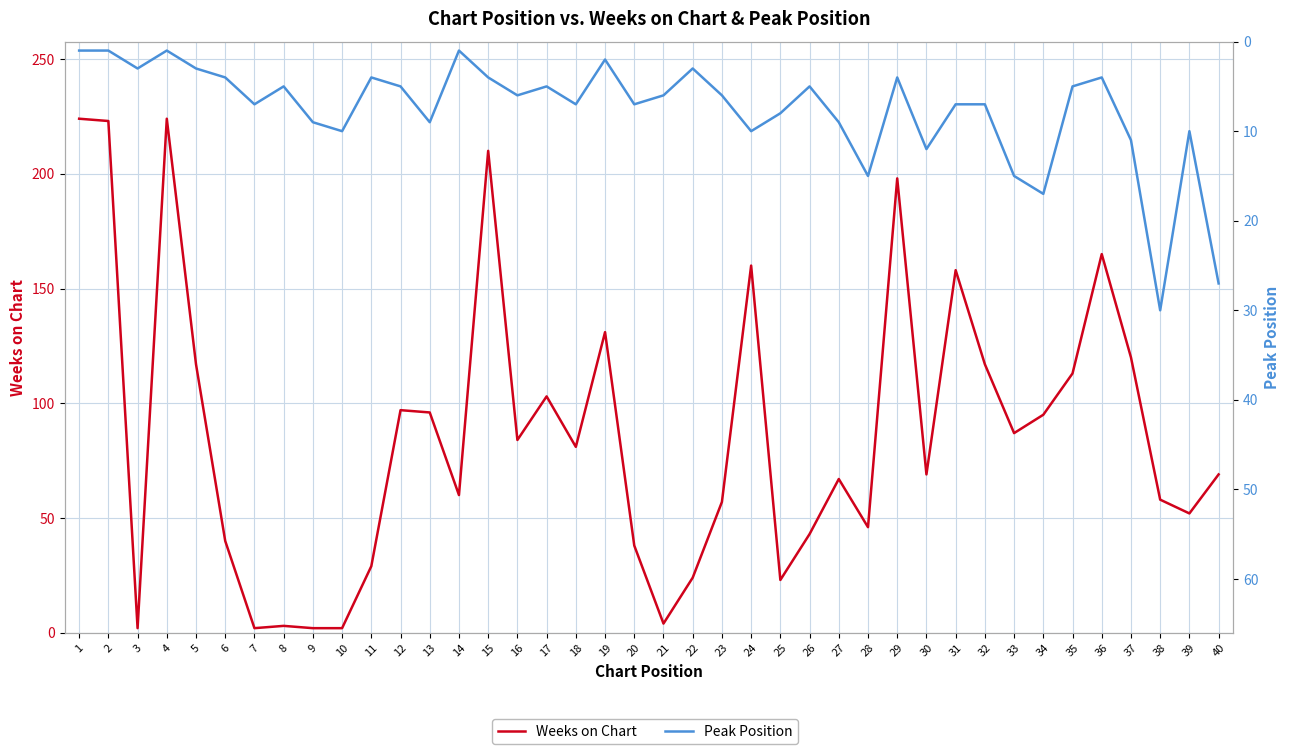

At which category does Peak Position reach its first local peak?

3